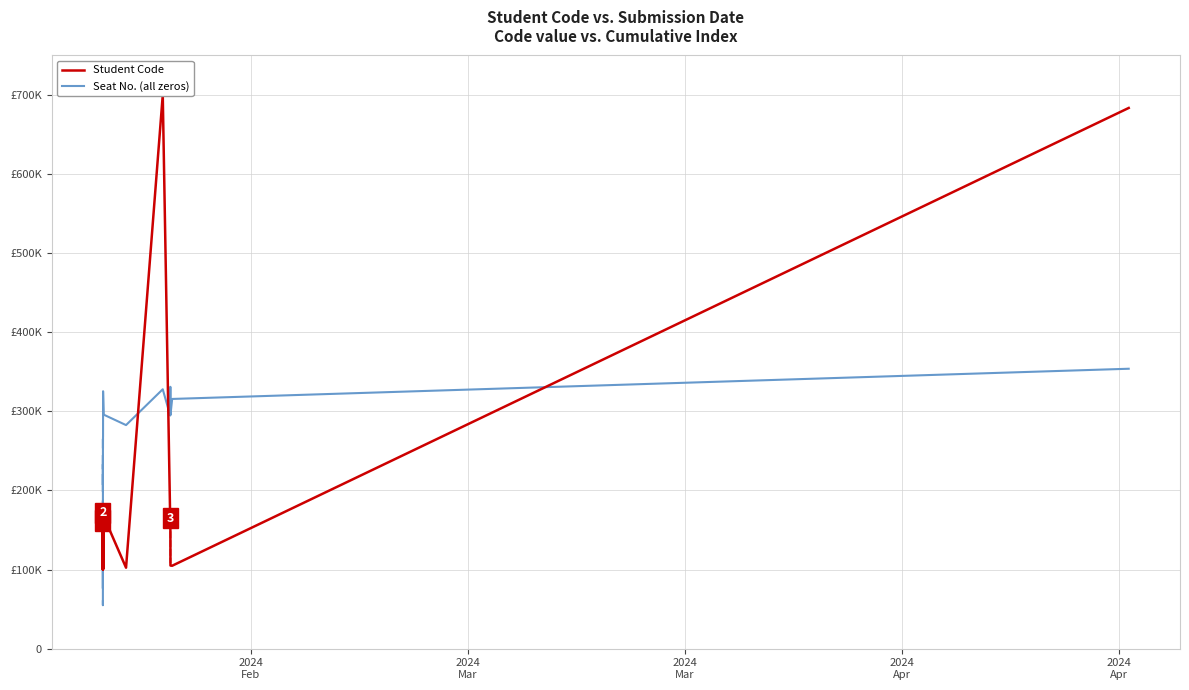

What is the sum of the Student Code values at 2024
Mar and 2024
Mar?

265339.6